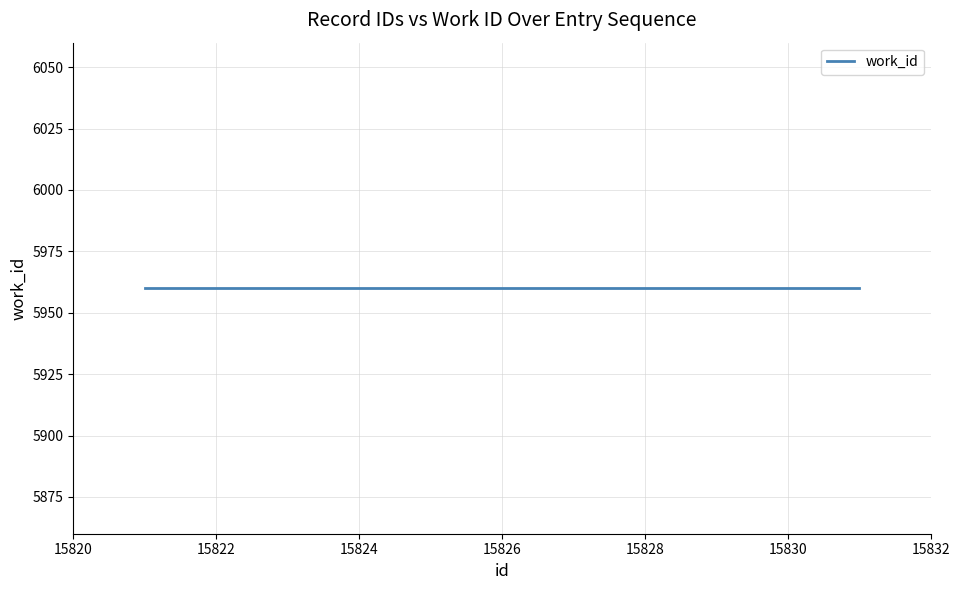

What is the approximate value of id at 15825, to the nearest 10?

15820